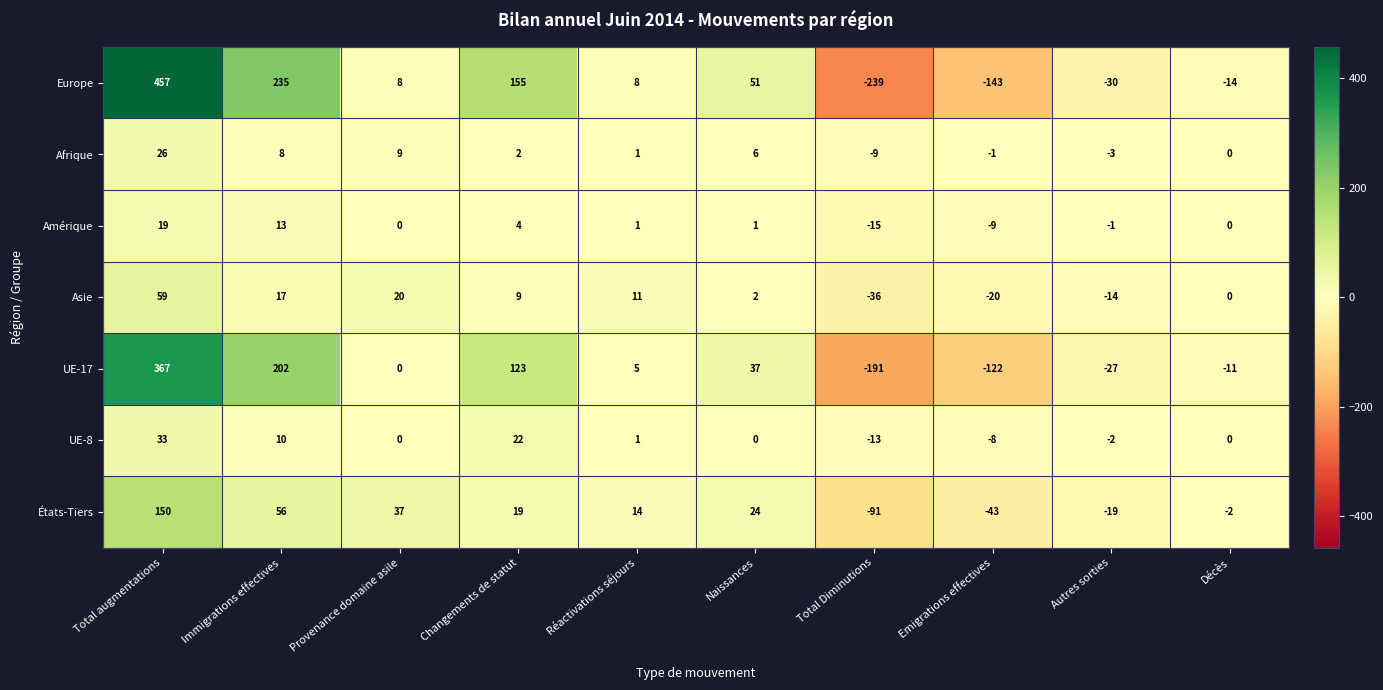

What is the smallest value displayed?

-239